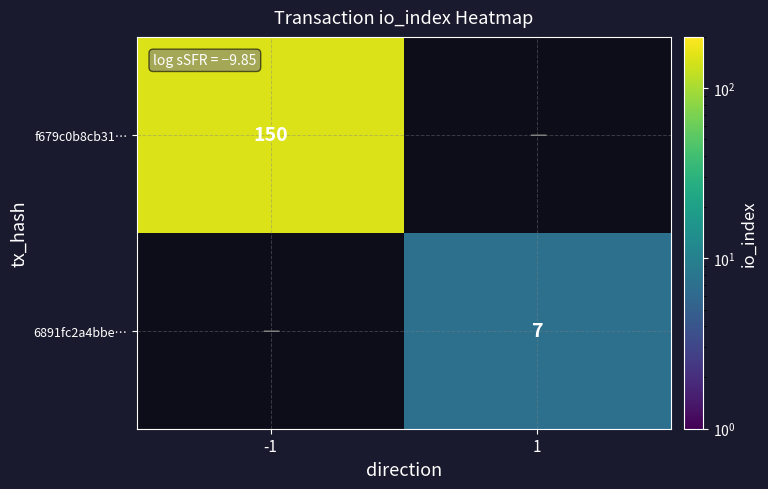

The value of 6891fc2a4bbe… at 1 is 3. True or false?

False